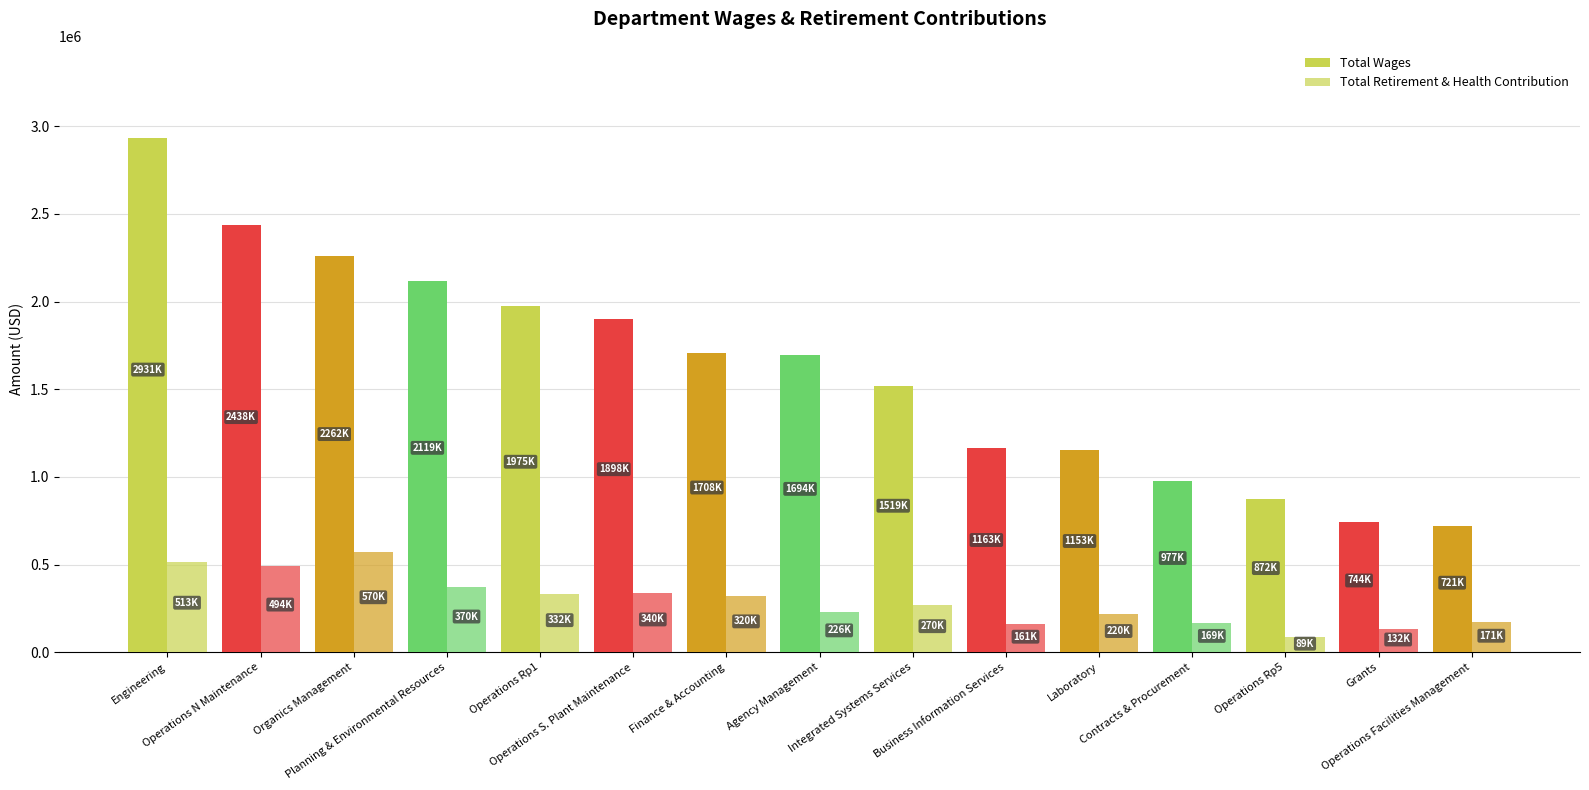

Where does the Total Retirement & Health Contribution series first go above 270368?

Engineering